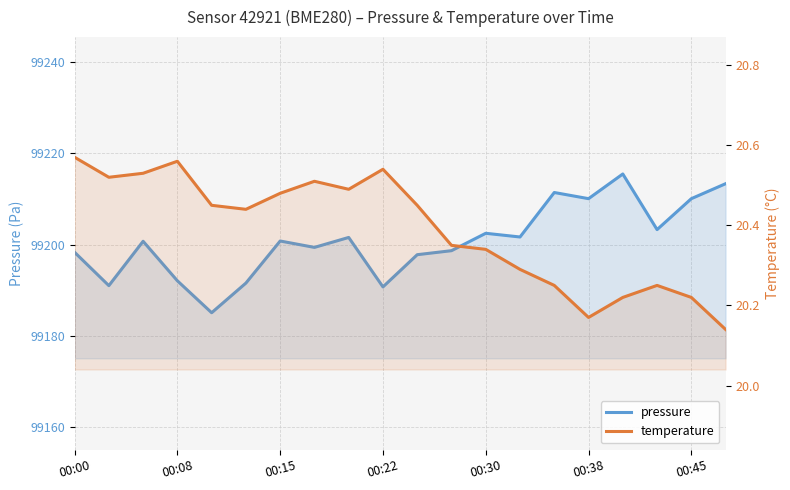

Which series has the largest range (max minus min)?

pressure